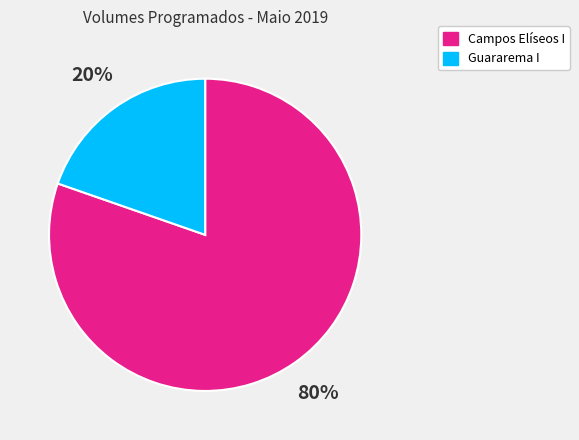

How many slices are in this pie chart?

2